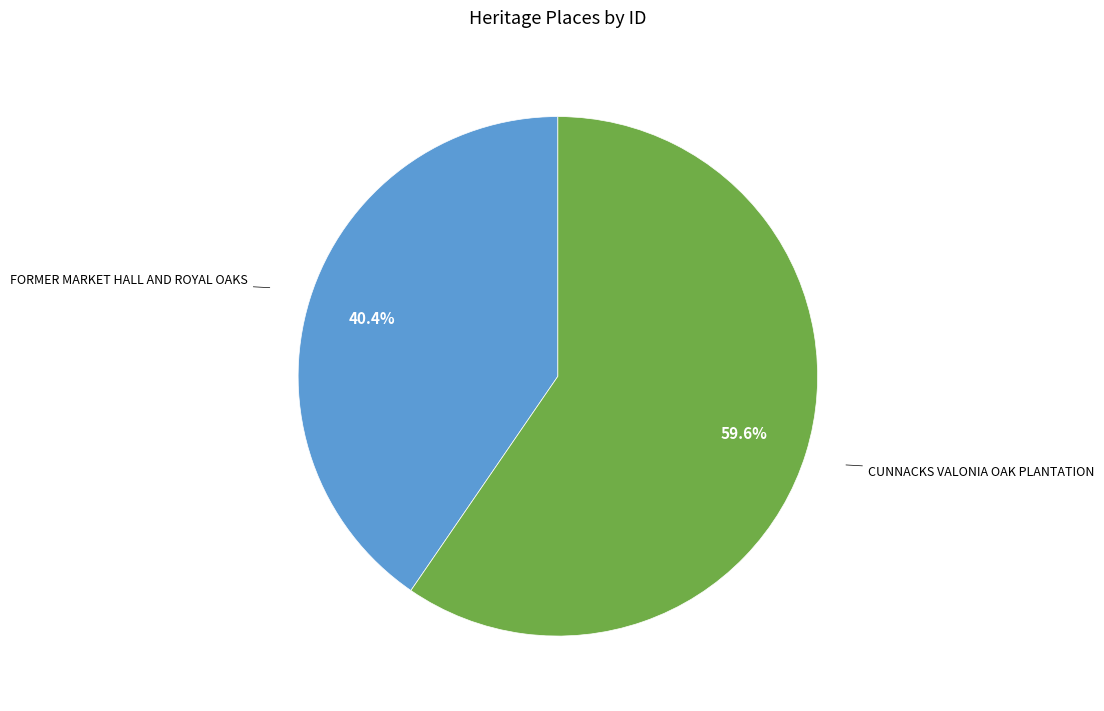

Which category accounts for the majority?

CUNNACKS VALONIA OAK PLANTATION